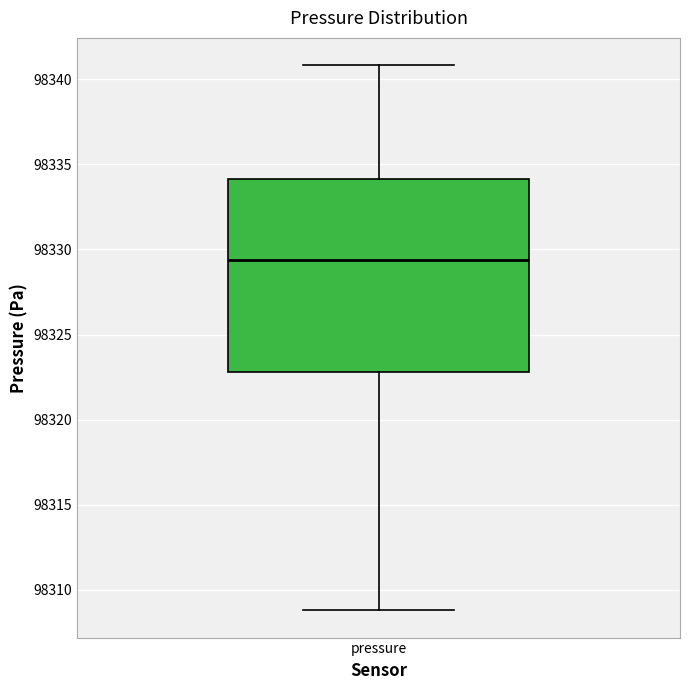

Read this box plot against the y-axis: the position of the median line, the range covered by the box, and the ends of both whiskers. The values are not printed on the chart, so give them approximately, as read against the axis.

median 98329.5, box 98323.0 to 98334.0, whiskers 98309.0 to 98341.0